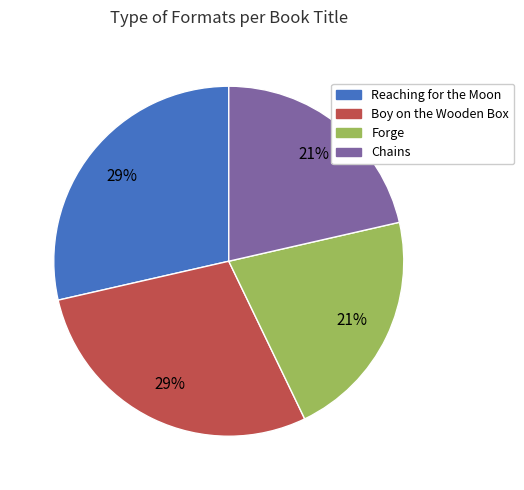

The Reaching for the Moon slice represents 29% of the pie. True or false?

True